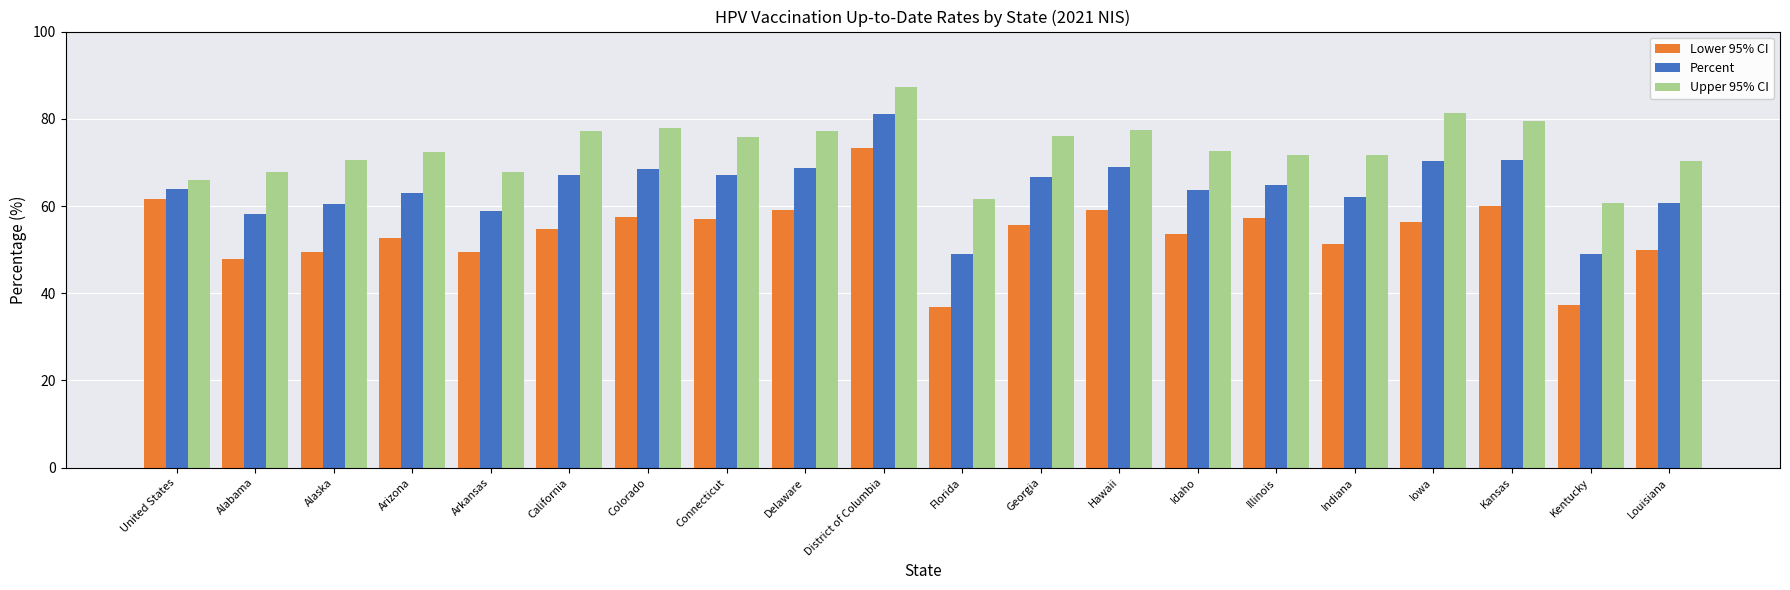

Count the number of categories in the chart.

20